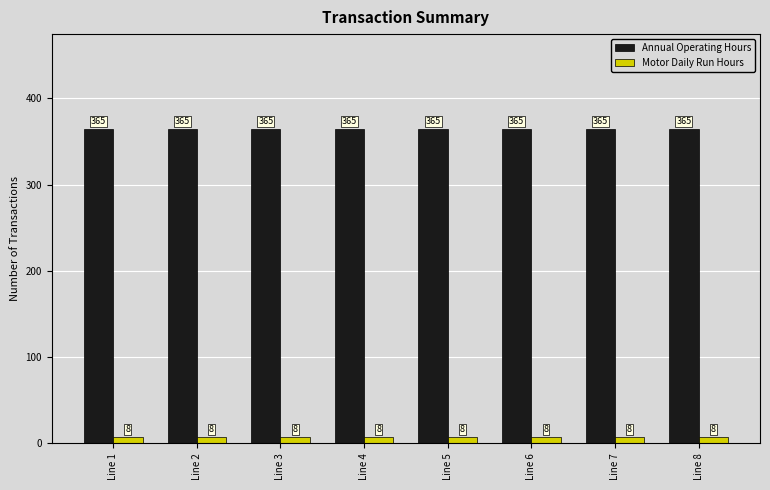

The value of Annual Operating Hours at Line 3 is 97. True or false?

False